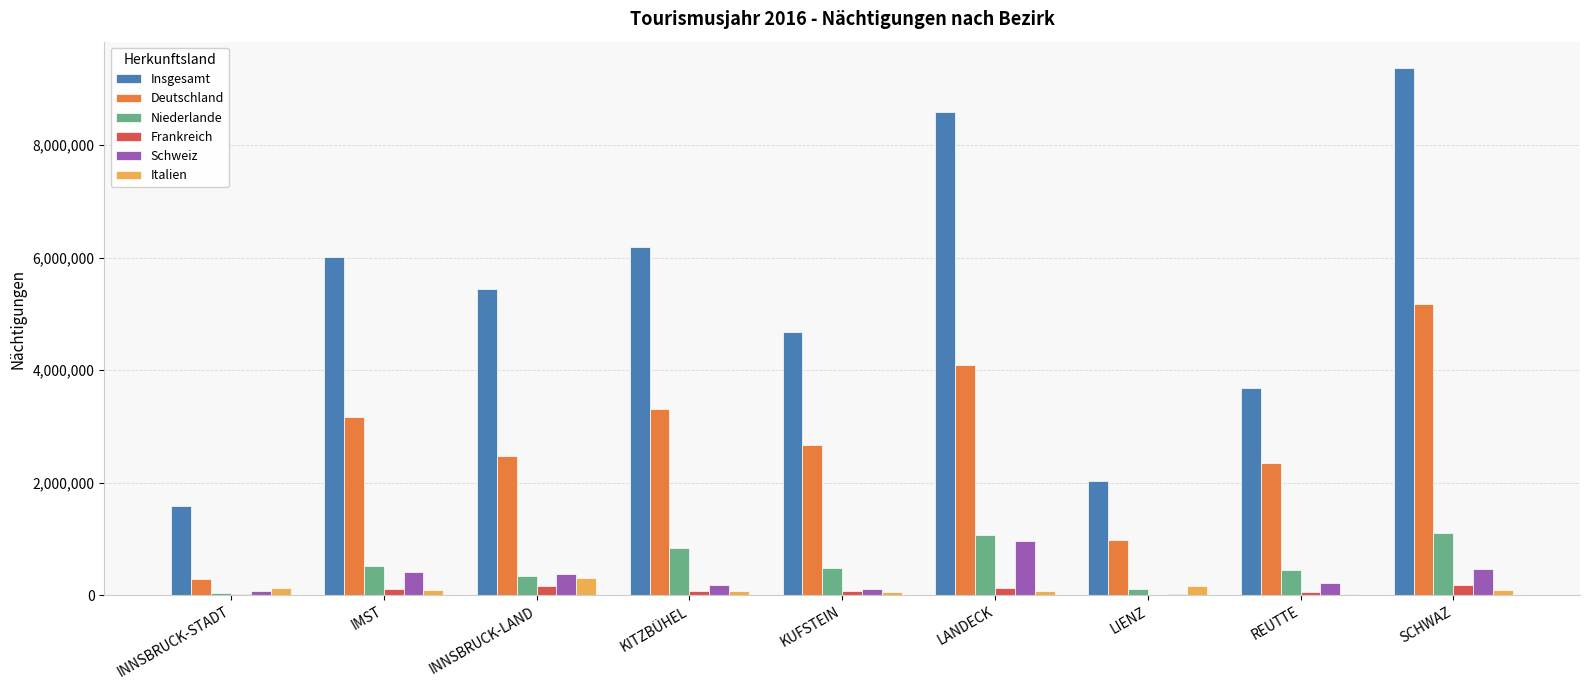

True or false: Italien has a value of 99826 at SCHWAZ.

True